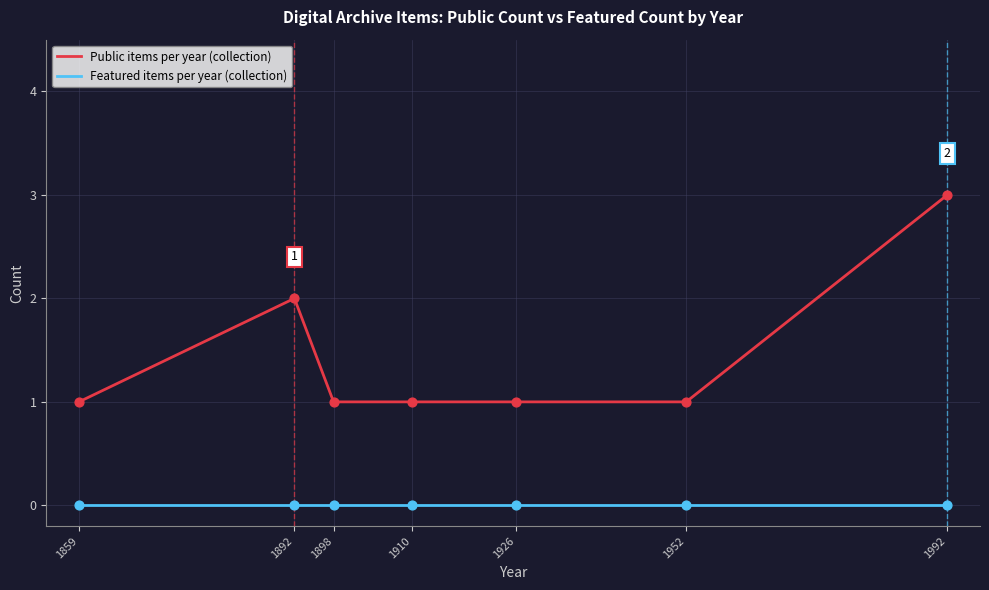

Which series has the largest range (max minus min)?

Public items per year (collection)